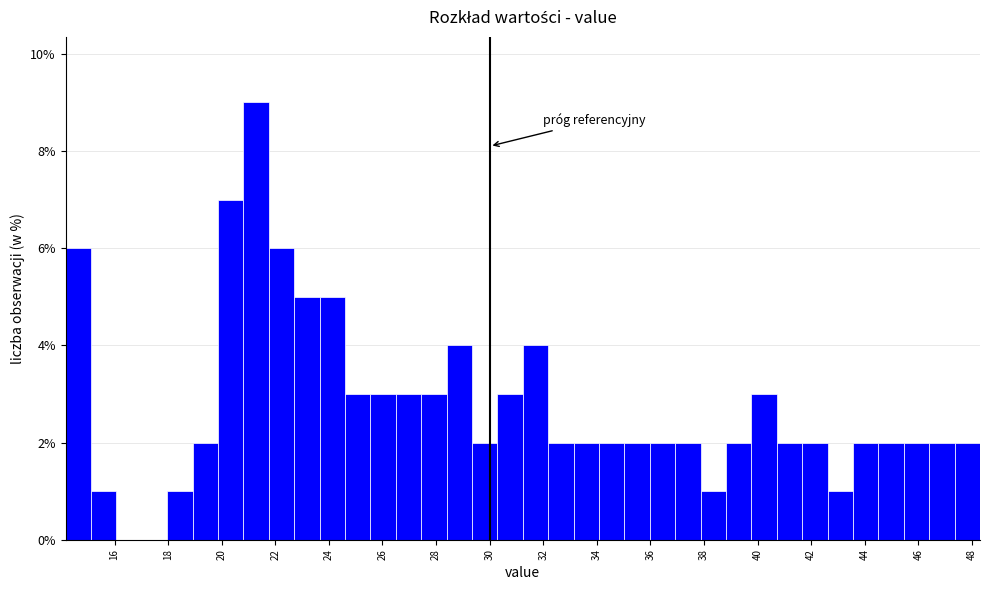

Reading left to right, list every bar in this chart as the range it spans on the x-axis followed by its height. Neither the bar edges nor the heights are printed on the chart, so give them approximately, as read against the axes.

14.2 to 15.2: 6
15.2 to 16.0: 1
16.0 to 17.0: 0
17.0 to 18.0: 0
18.0 to 19.0: 1
19.0 to 19.8: 2
19.8 to 20.8: 7
20.8 to 21.8: 9
21.8 to 22.8: 6
22.8 to 23.6: 5
23.6 to 24.6: 5
24.6 to 25.6: 3
25.6 to 26.4: 3
26.4 to 27.4: 3
27.4 to 28.4: 3
28.4 to 29.4: 4
29.4 to 30.2: 2
30.2 to 31.2: 3
31.2 to 32.2: 4
32.2 to 33.2: 2
33.2 to 34.0: 2
34.0 to 35.0: 2
35.0 to 36.0: 2
36.0 to 37.0: 2
37.0 to 37.8: 2
37.8 to 38.8: 1
38.8 to 39.8: 2
39.8 to 40.8: 3
40.8 to 41.6: 2
41.6 to 42.6: 2
42.6 to 43.6: 1
43.6 to 44.6: 2
44.6 to 45.4: 2
45.4 to 46.4: 2
46.4 to 47.4: 2
47.4 to 48.4: 2